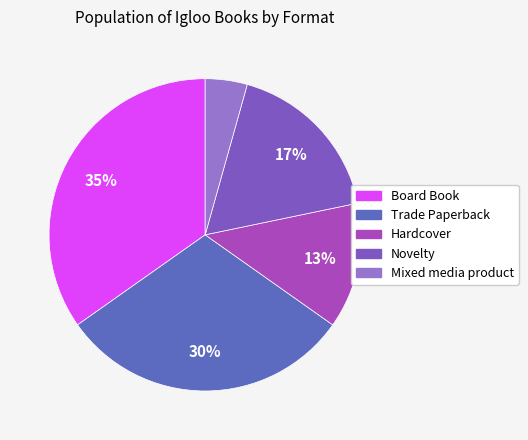

To the nearest percent, what is the combined percentage of Trade Paperback and Hardcover?

43%